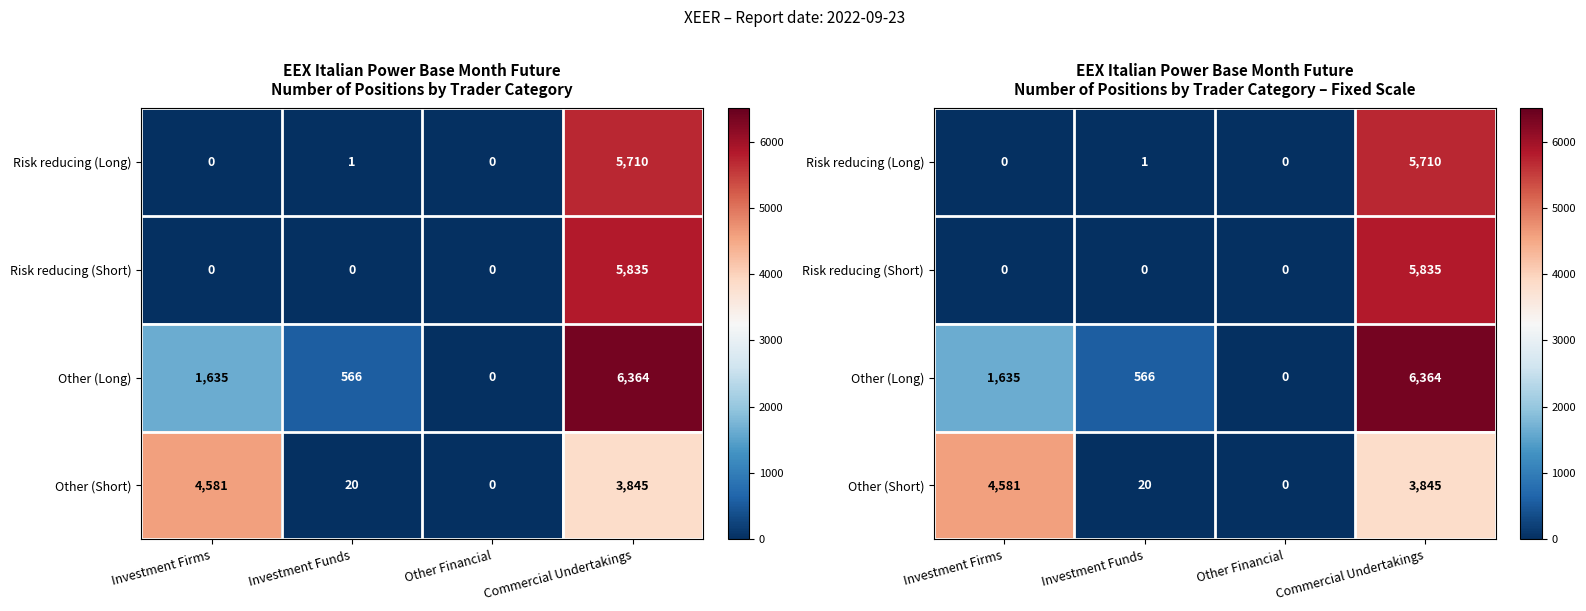

Which series has the largest range (max minus min)?

Other (Long)